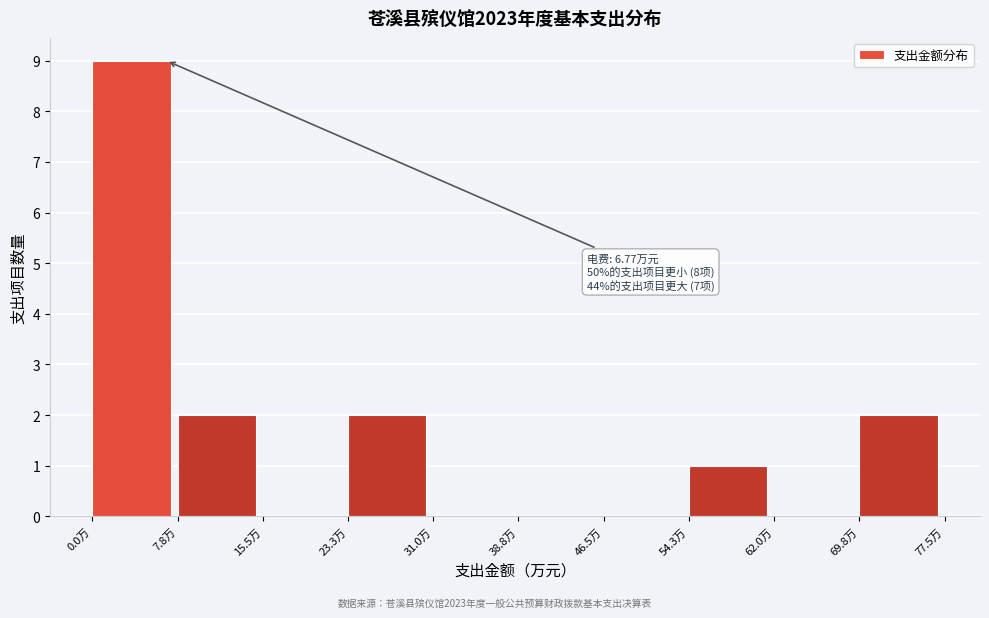

Which range on the x-axis has the tallest bar?

0 to 8